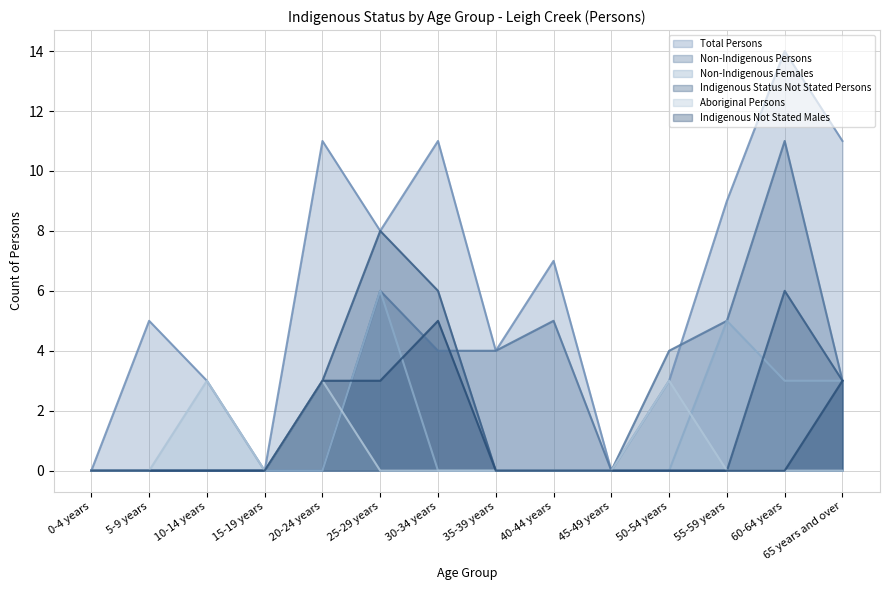

What is the total value across all series at 25-29 years?

31